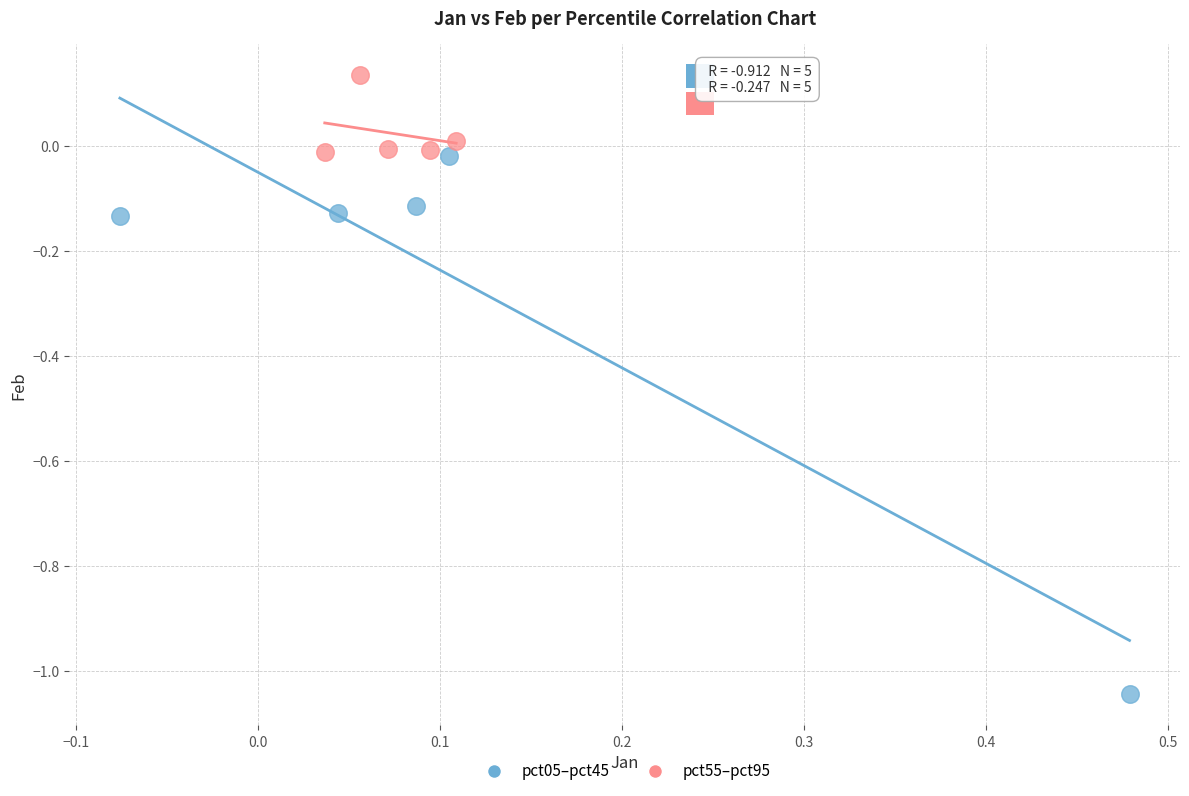

Which series contains the highest Y value?

pct55–pct95